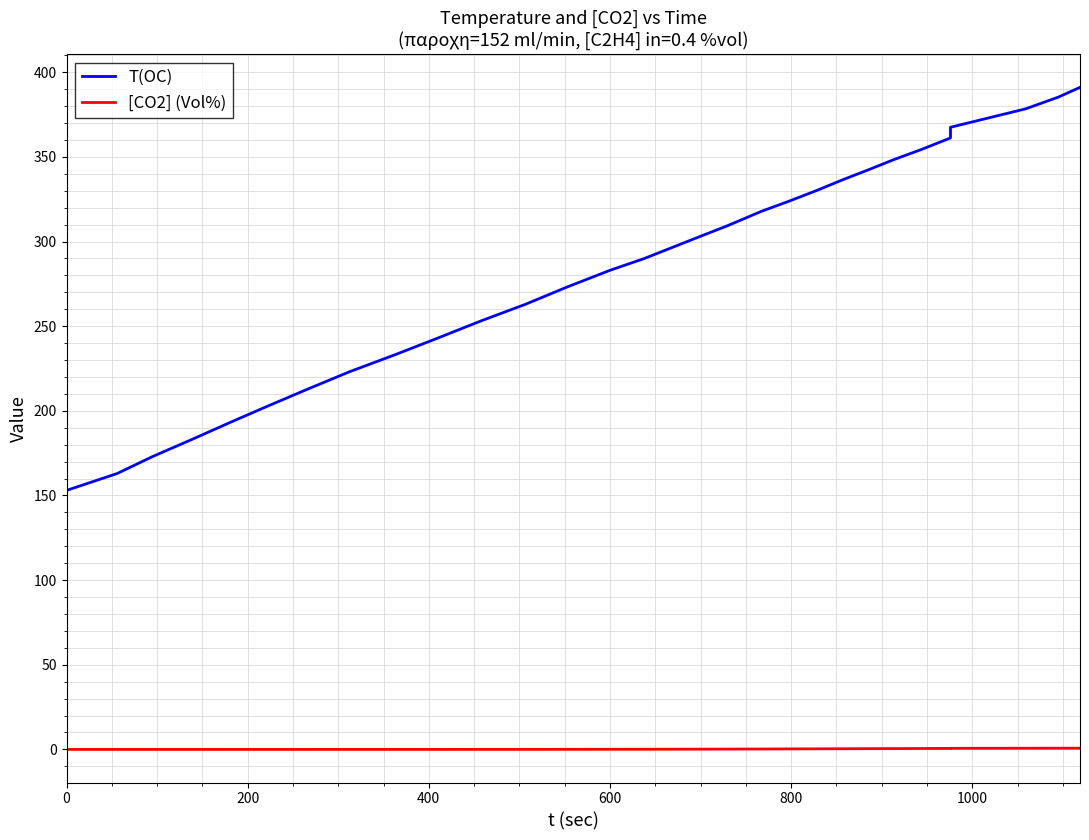

The T(OC) series shows 473.1 at 20. True or false?

False